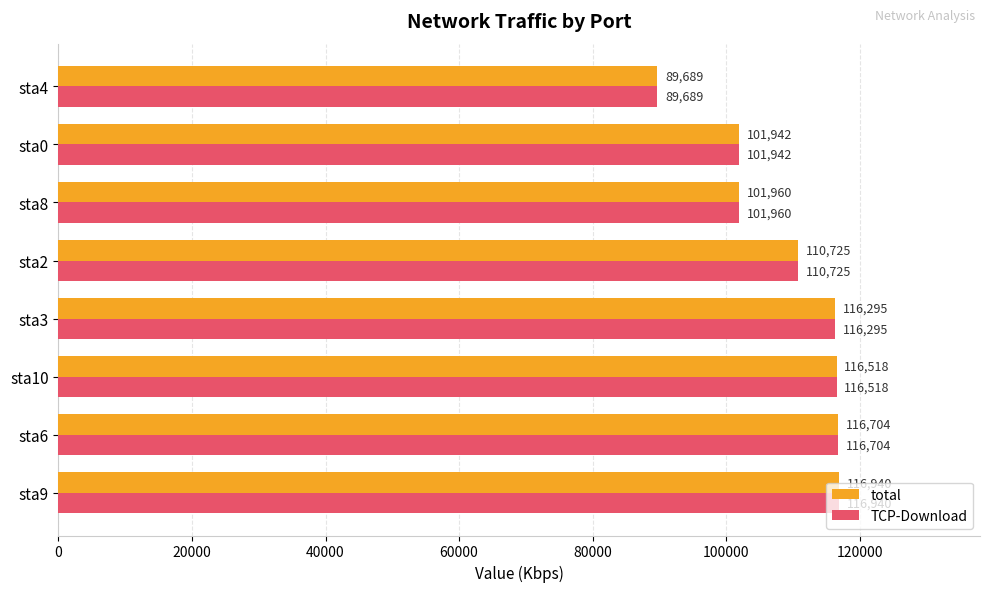

Is it true that TCP-Download equals 89689.1 at sta4?

True